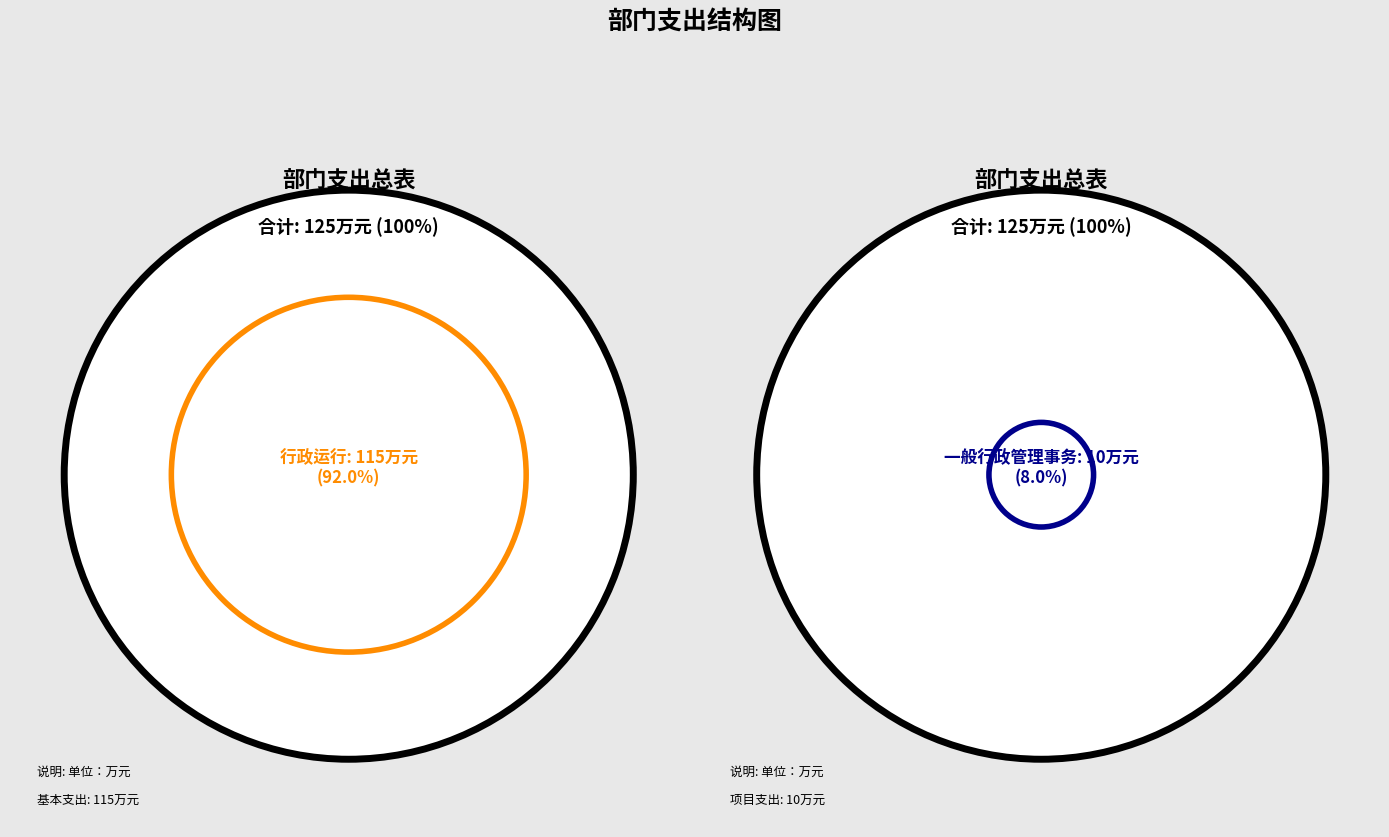

Does any single category account for the majority?

Yes